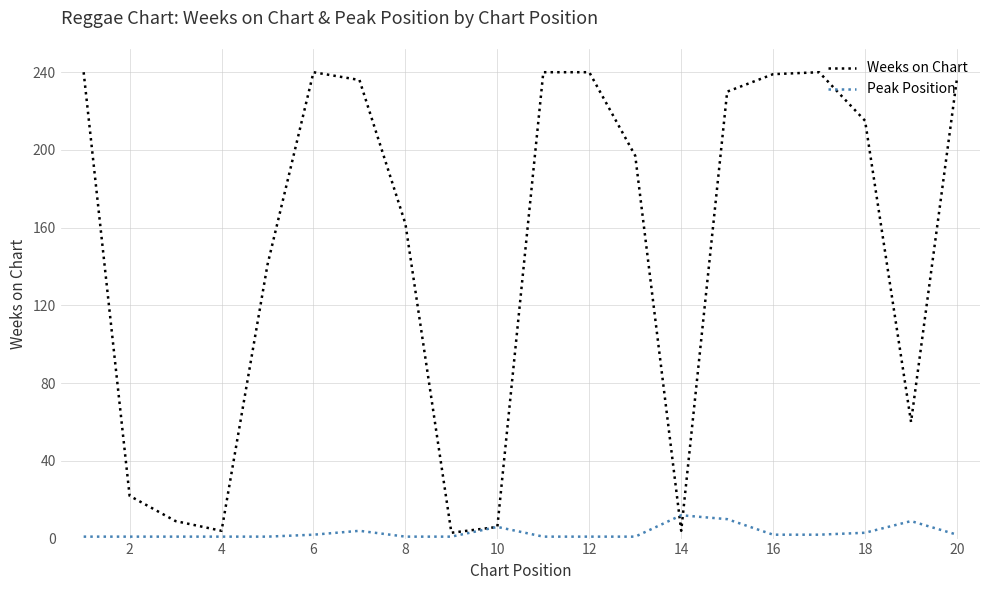

Which series has the widest spread of values?

Weeks on Chart